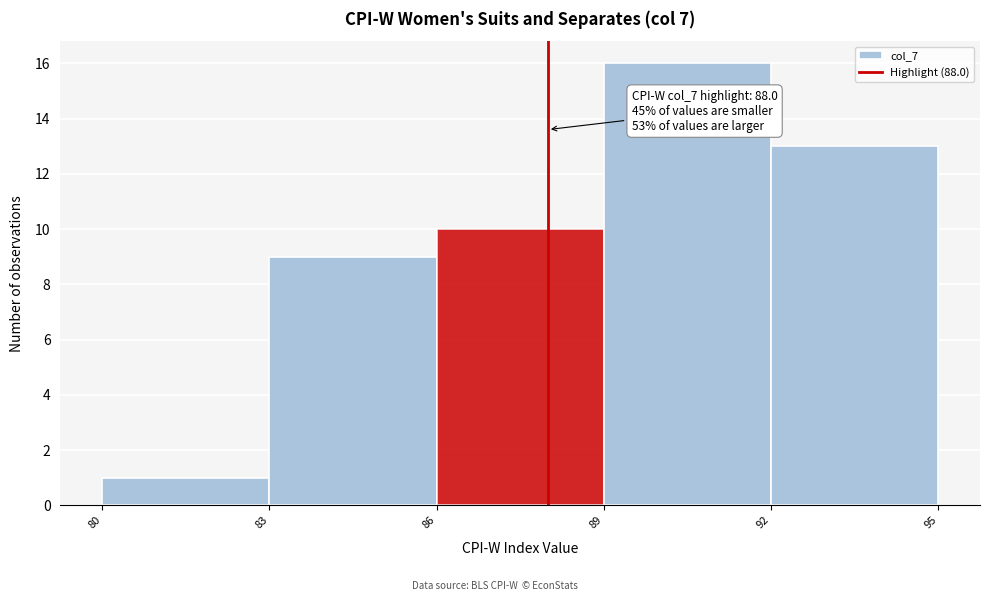

Which range on the x-axis has the tallest bar?

89 to 92